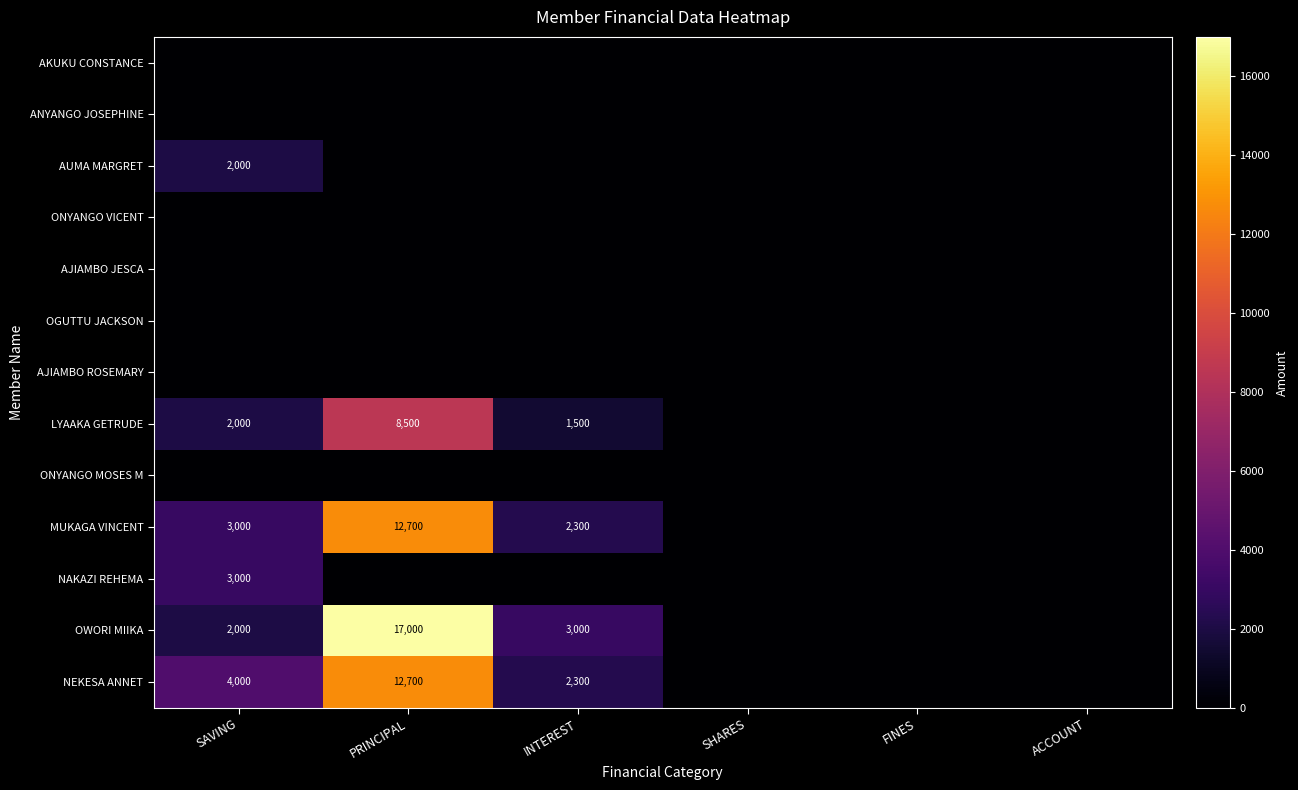

Is it true that MUKAGA VINCENT equals 3391 at INTEREST?

False